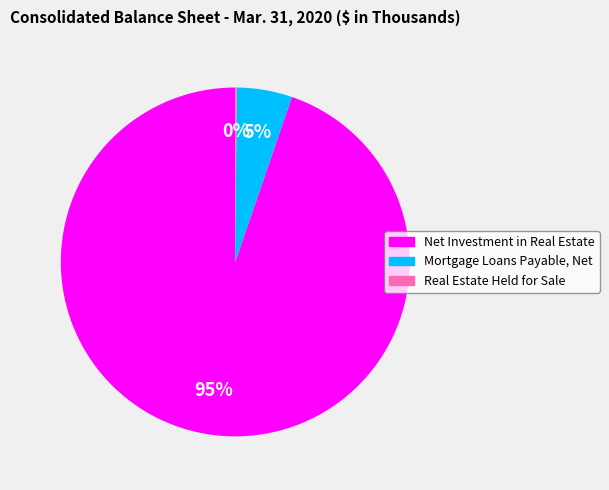

Which category has the biggest portion of the pie?

Net Investment in Real Estate